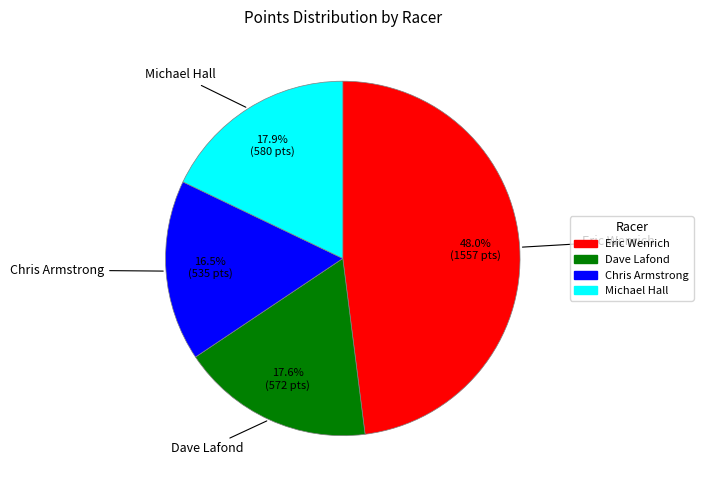

To the nearest percent, what portion does Michael Hall represent?

18%